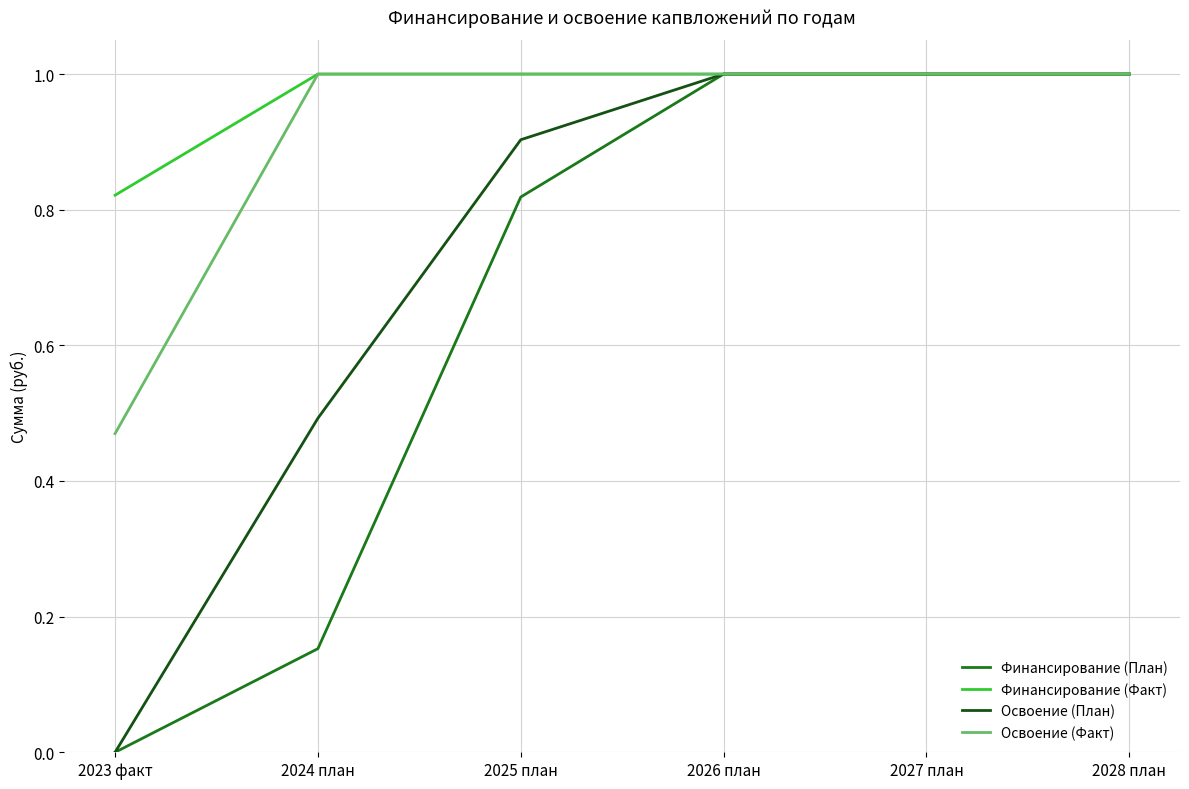

What is the sum of all Освоение (План) values?

4.4